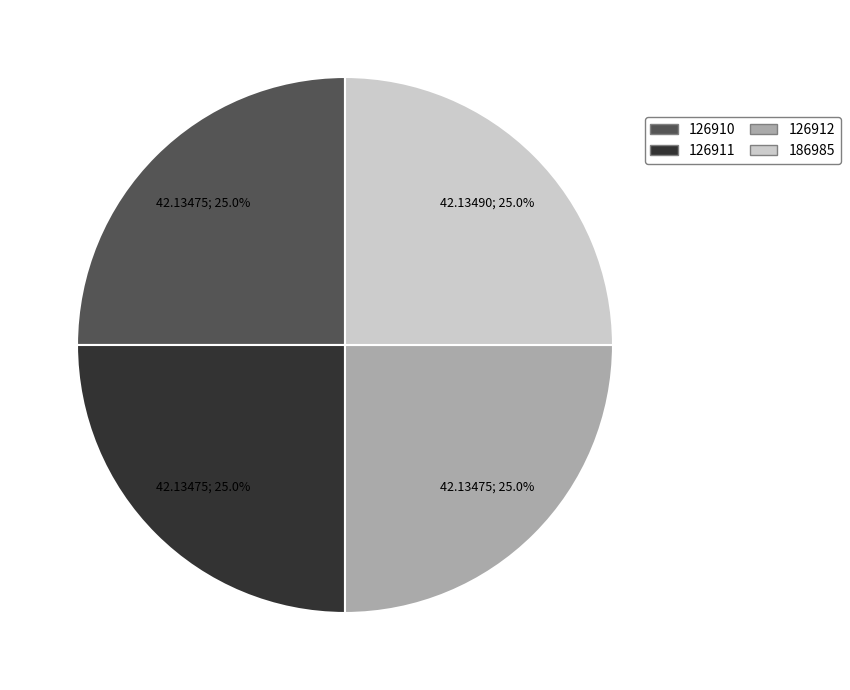

The 126911 slice represents 39% of the pie. True or false?

False